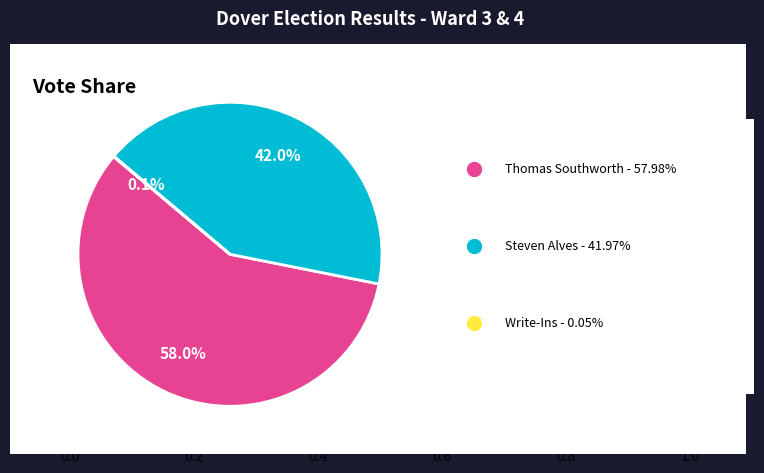

To the nearest percent, what is the combined percentage of Steven Alves (Republican) and Thomas Southworth (Democratic)?

100%